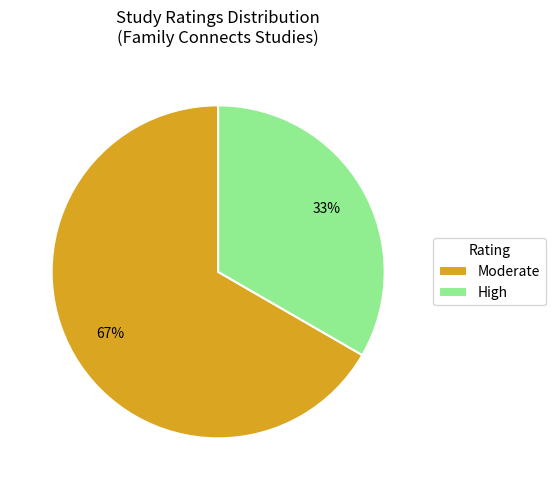

Do Moderate and High together represent more than half of the pie?

Yes